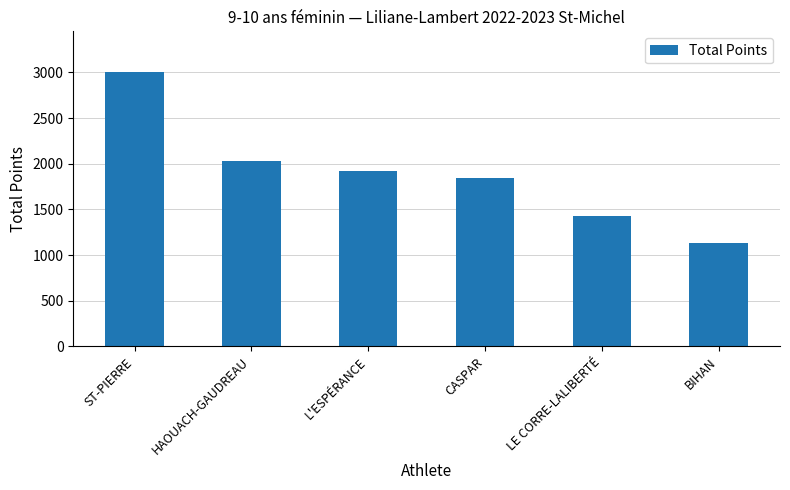

What is the label of the 1st bar from the left?

ST-PIERRE